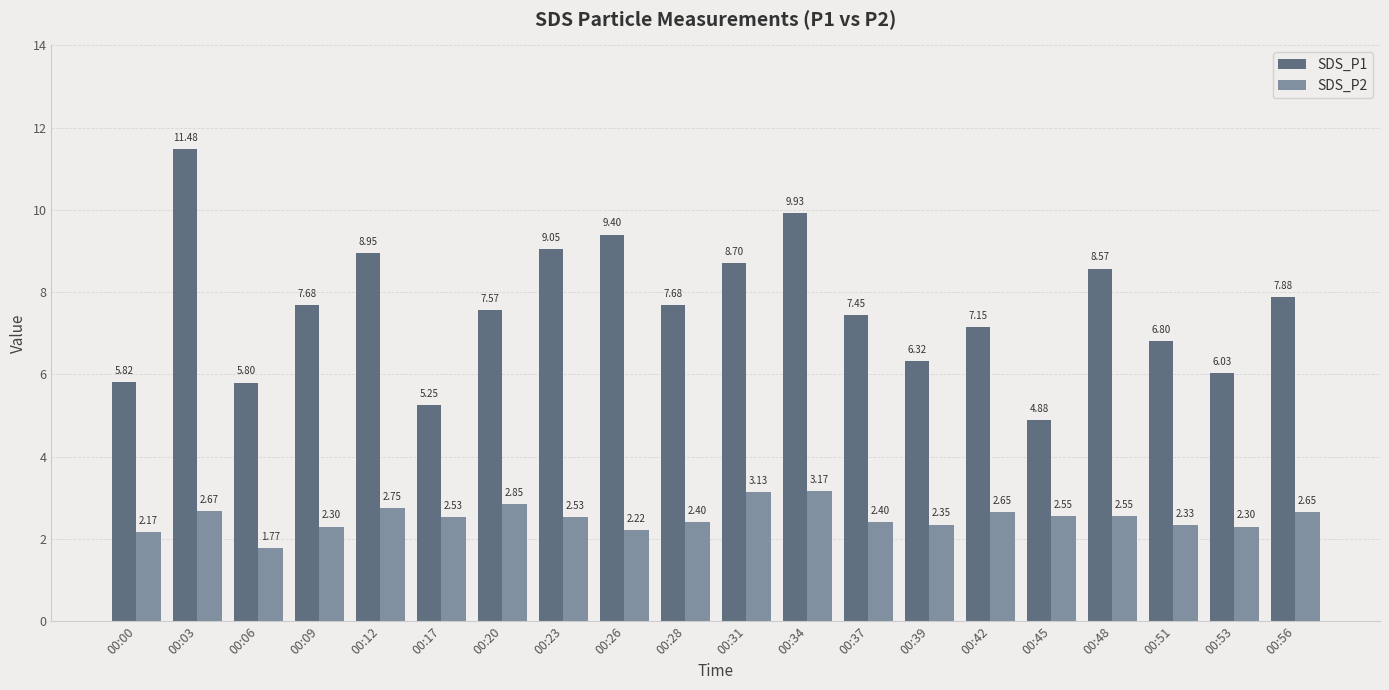

What is the difference between the maximum and second lowest values in the SDS_P2 series?

1.0